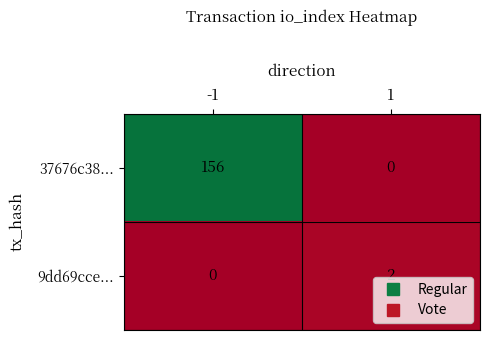

Is it true that 9dd69cce... equals 2 at 1?

True